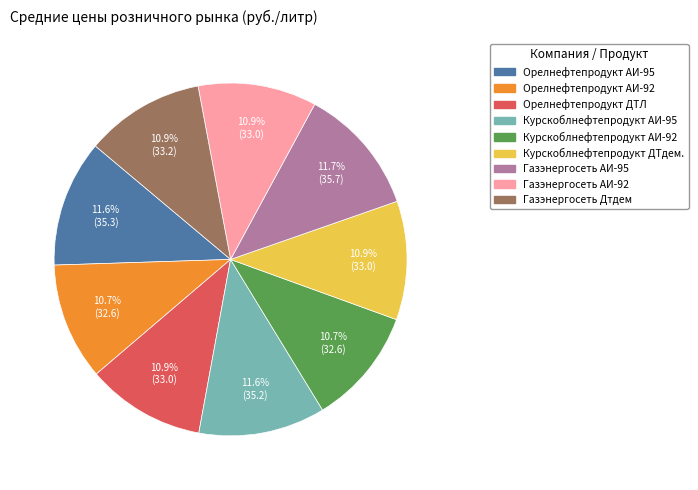

Approximately how many times larger is the value at Орелнефтепродукт АИ-92 compared to Газэнергосеть Дтдем?

1.0